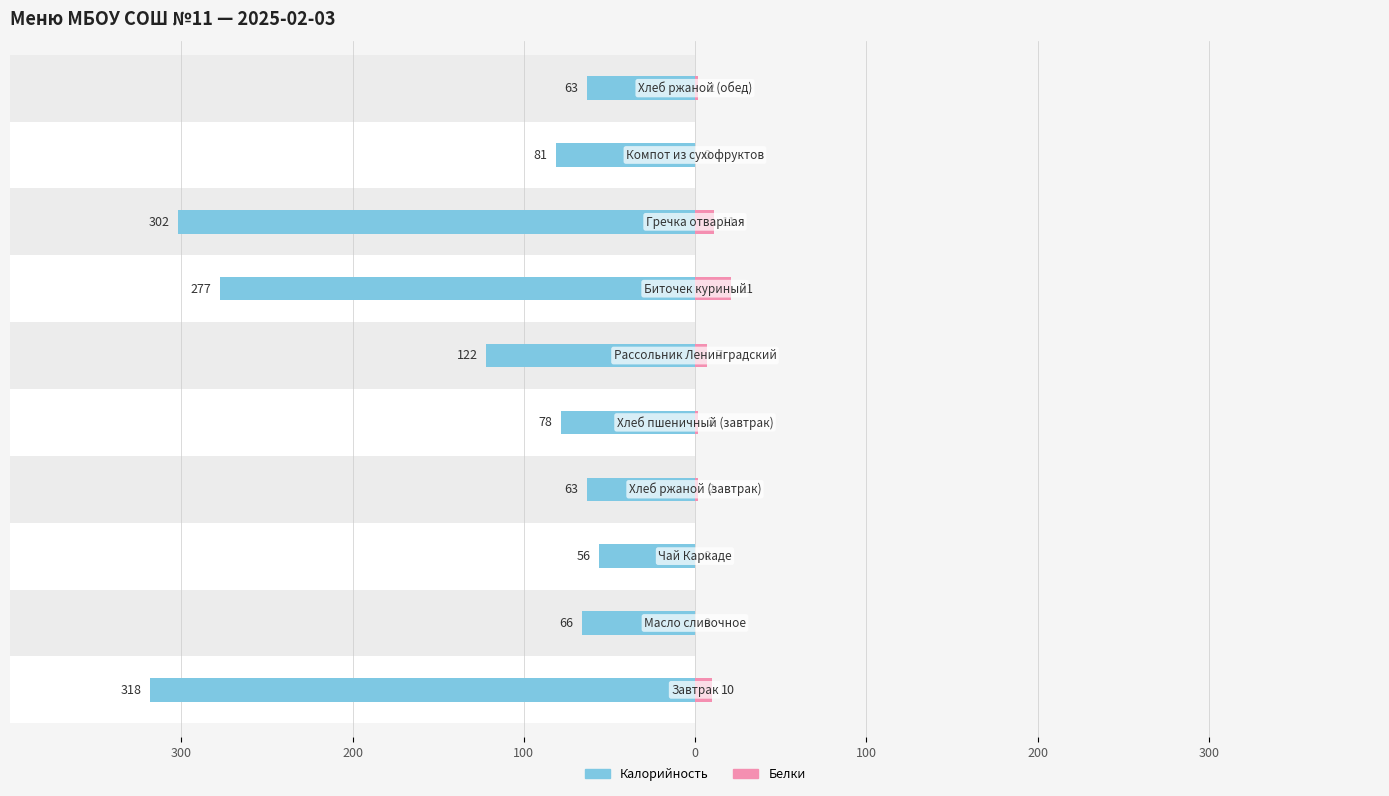

Rank the series at 100 from lowest to highest value.

Калорийность, Белки